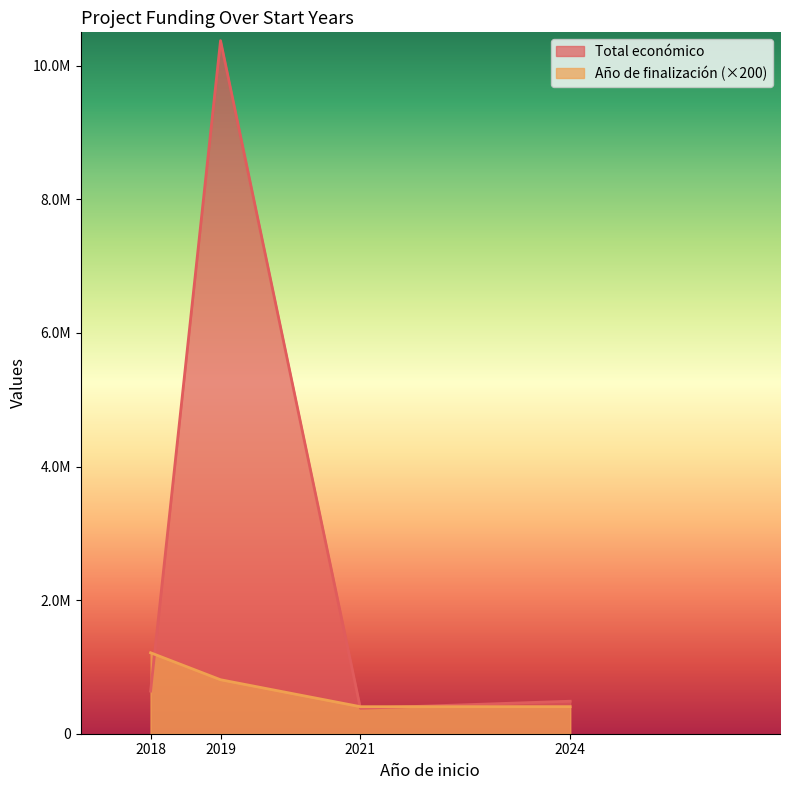

At which category is the sum across all series the highest?

2019